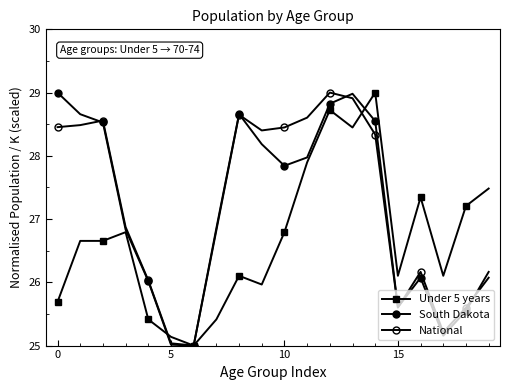

Does the chart display data point markers on the line(s)?

Yes